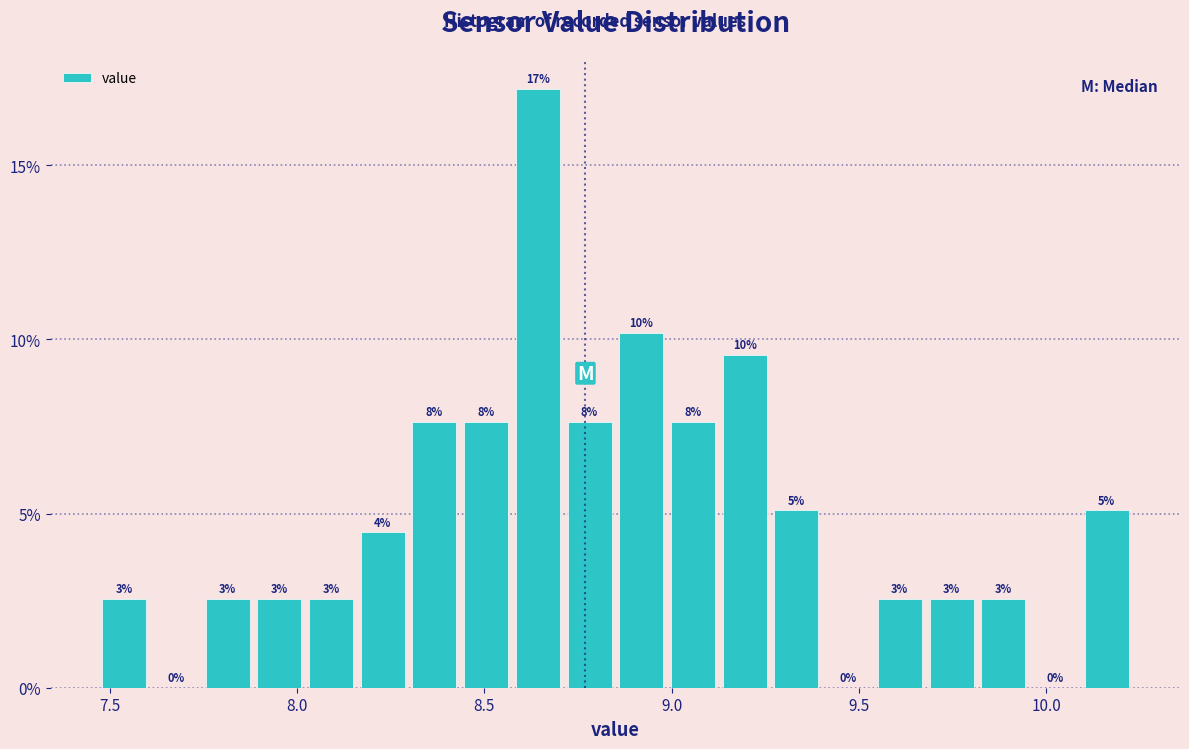

Around what value on the x-axis is the tallest bar? Give the approximate position of its centre, as read against the axis.

8.65